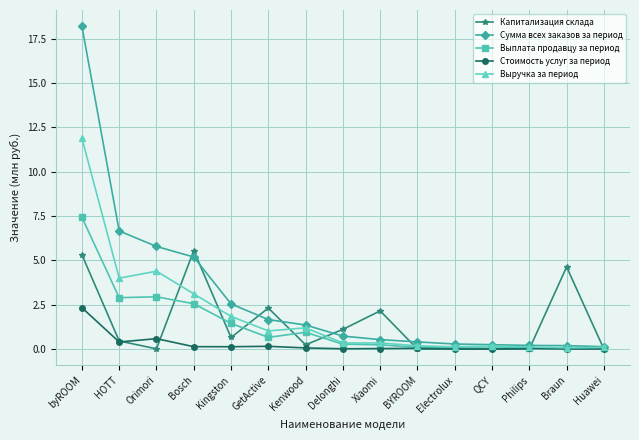

The value of Выплата продавцу за период at Huawei is 0.1. True or false?

True